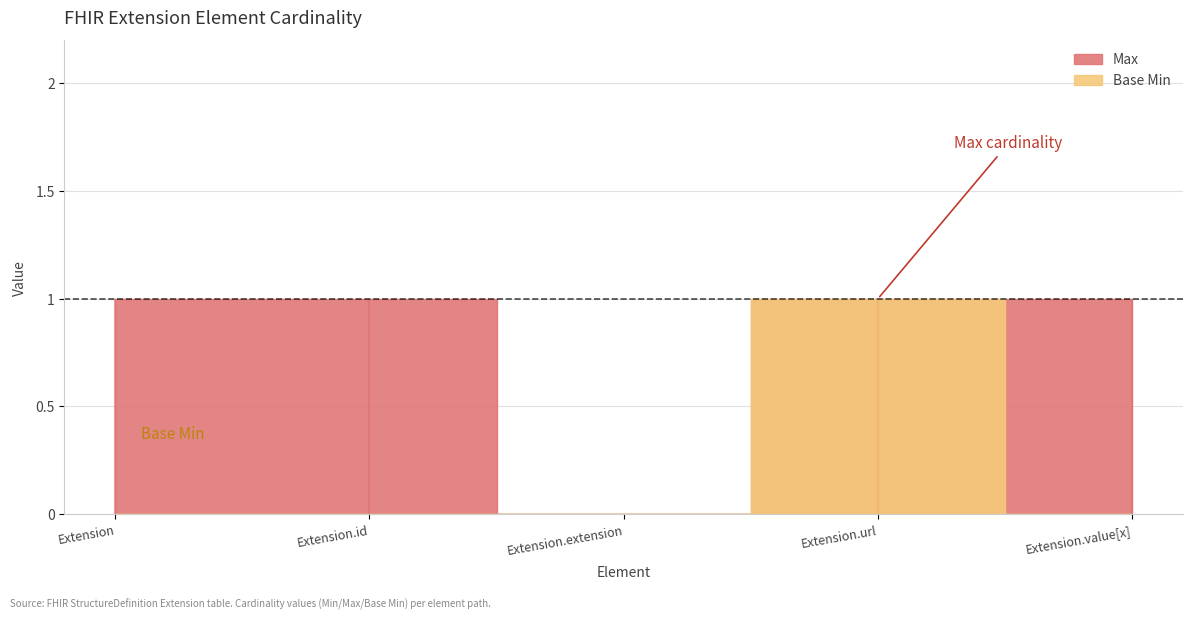

What is the label of the 1st point from the right?

Extension.value[x]